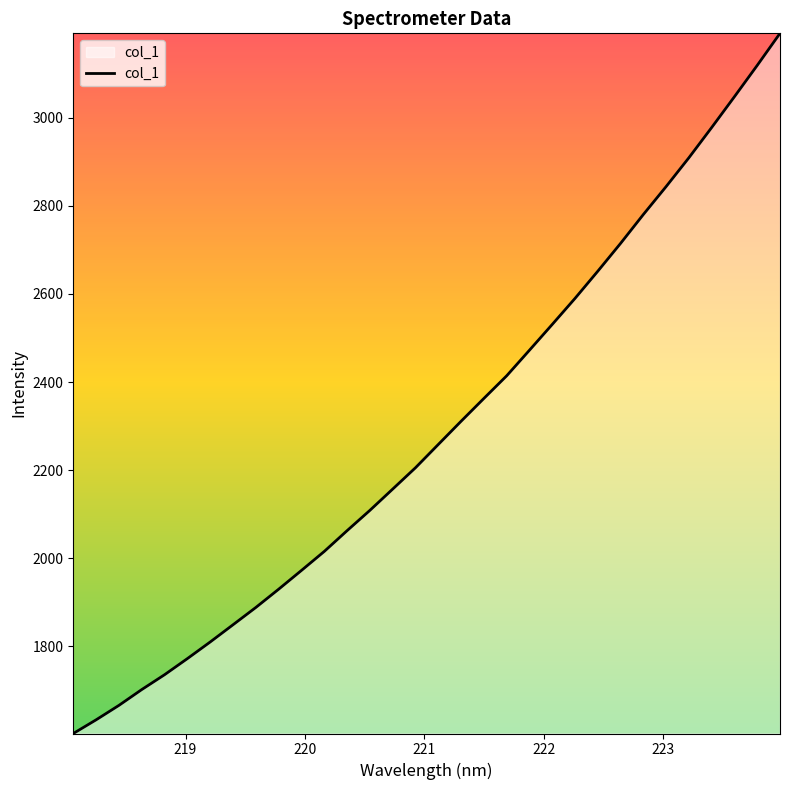

What is the greatest value displayed?

3191.6